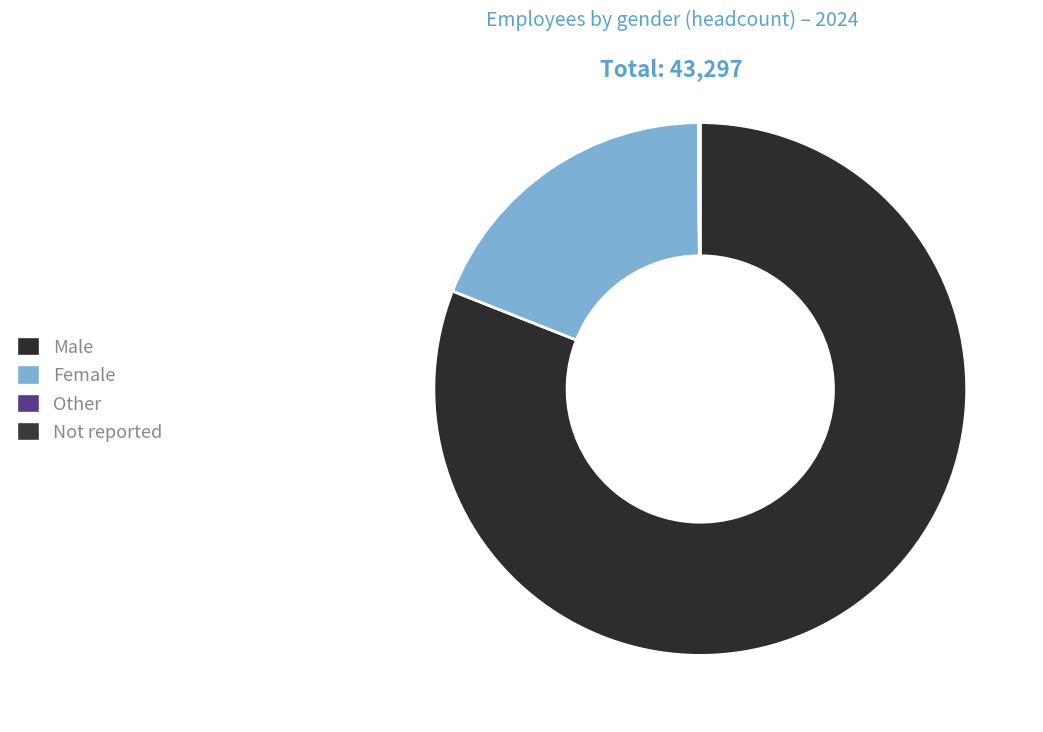

To the nearest percent, what is the average slice percentage?

25%